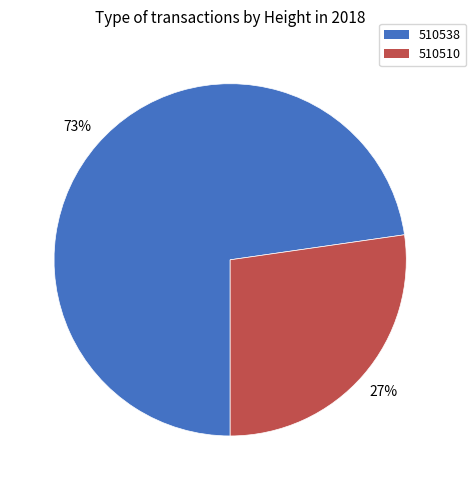

Between 510510 and 510538, which is larger?

510538